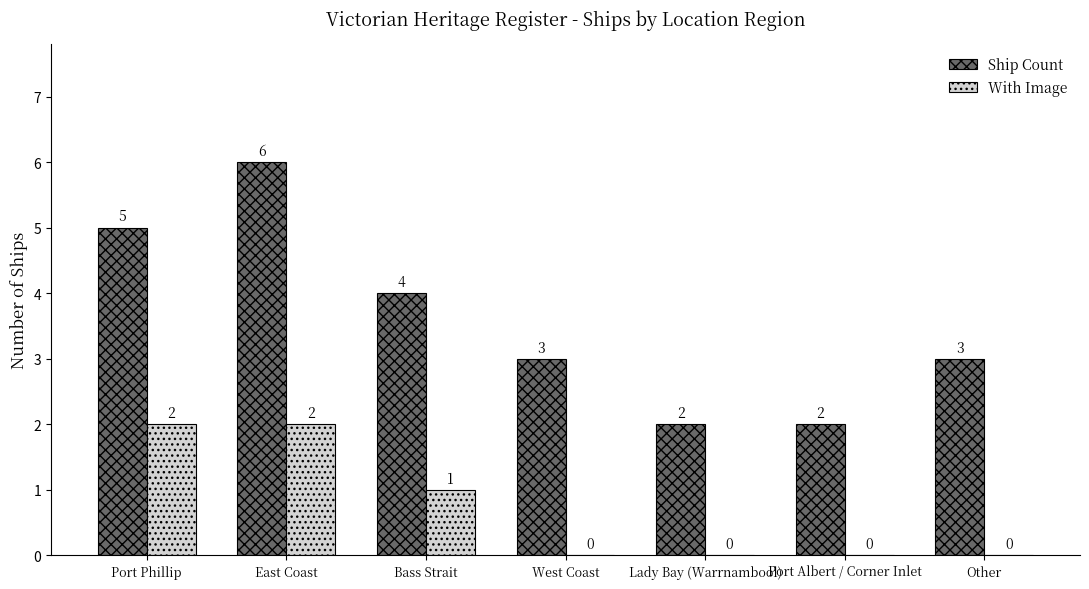

What is the greatest value displayed?

6